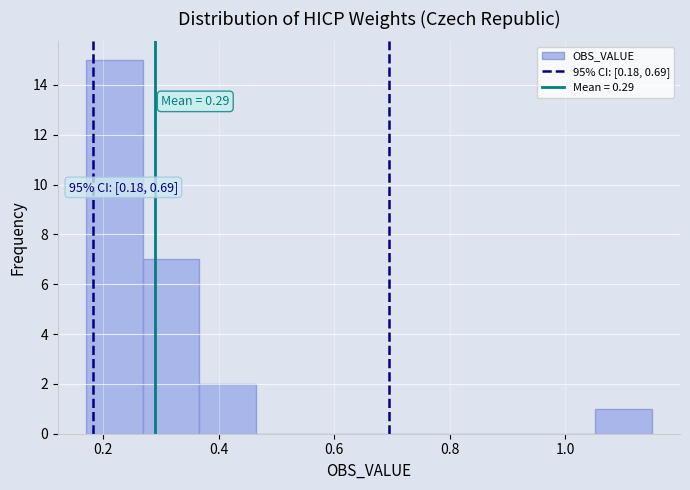

Which range on the x-axis has the tallest bar?

0.170 to 0.268